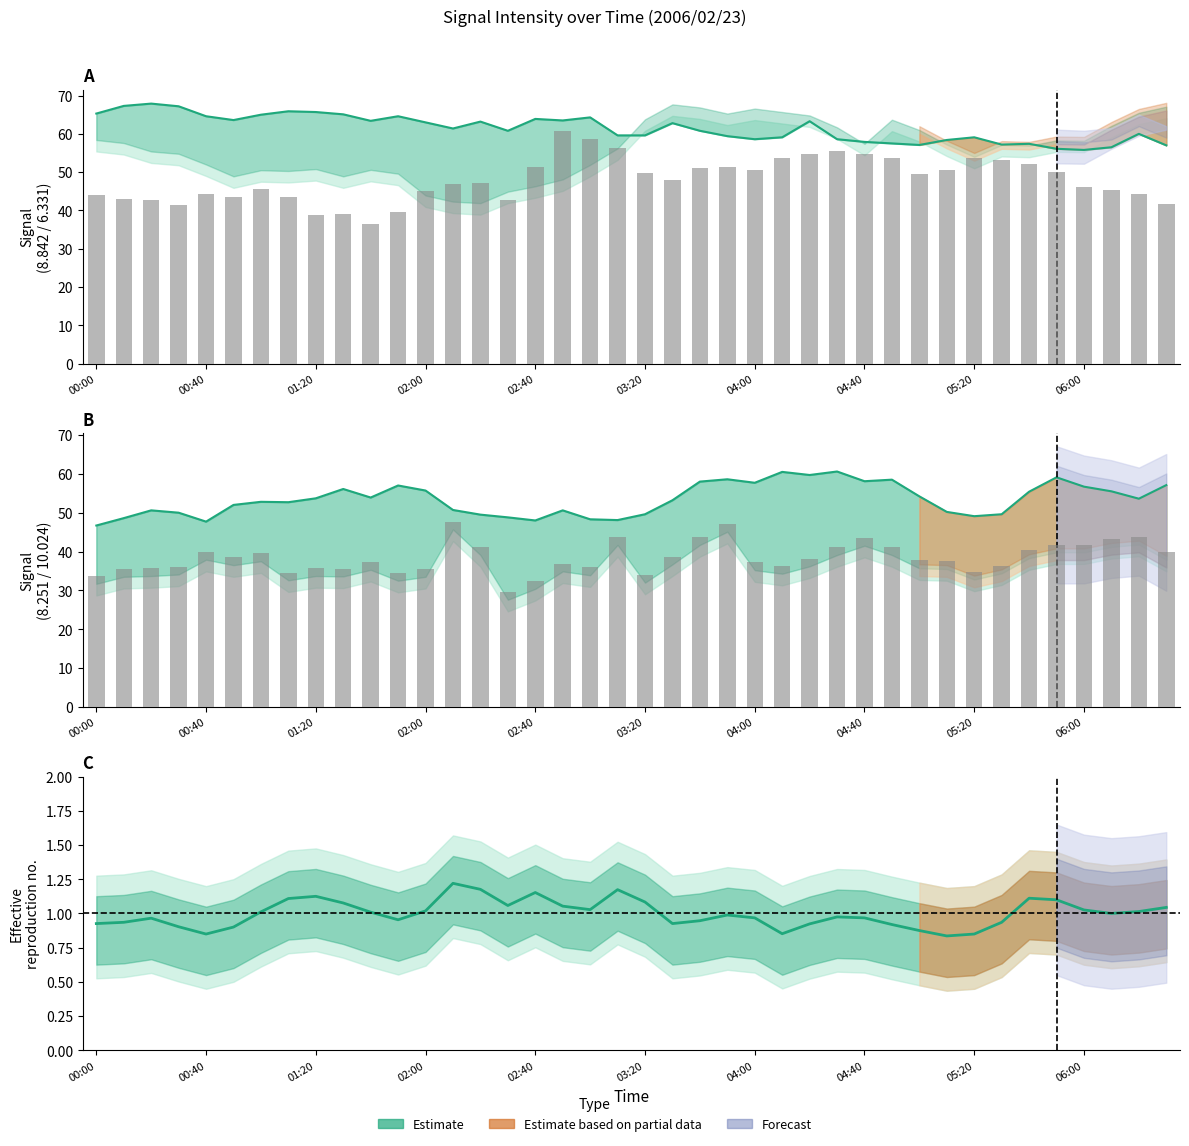

What is the total value across all series at 38?

201.8